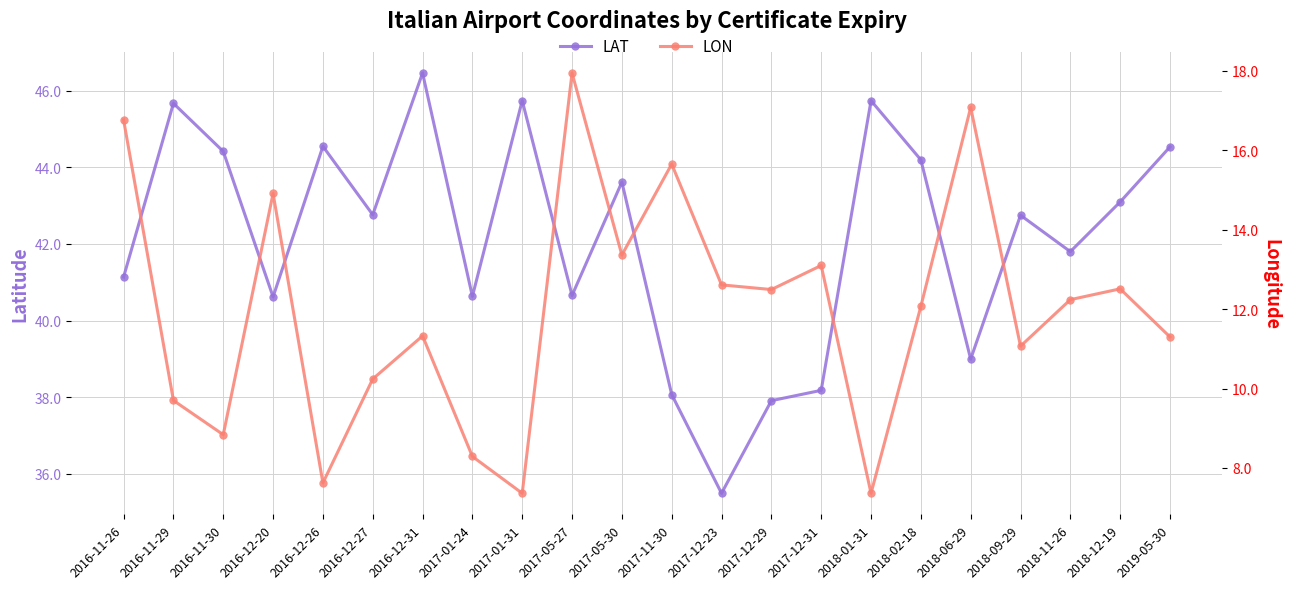

True or false: LON and LAT cross at least once.

False